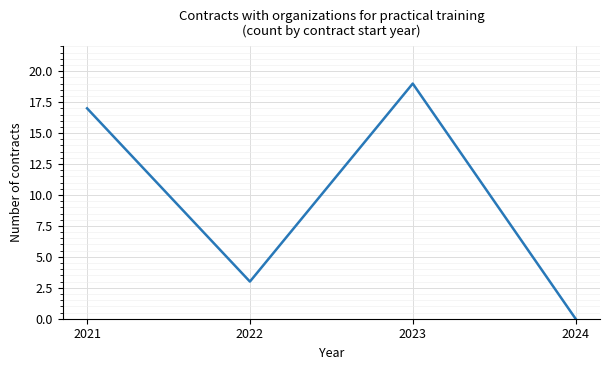

What is the sum of all values?

39